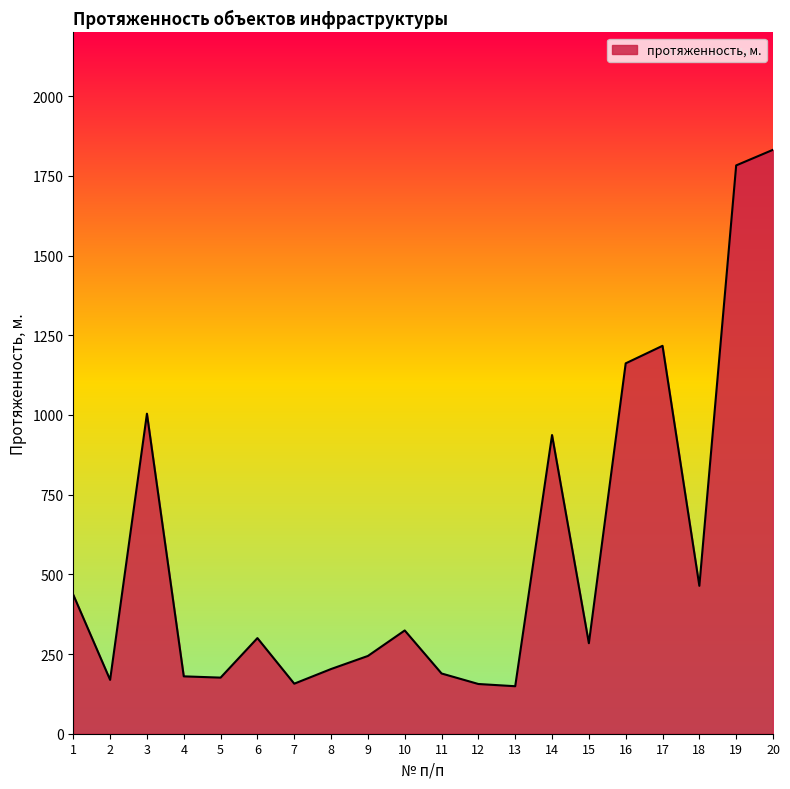

What is the greatest value displayed?

1832